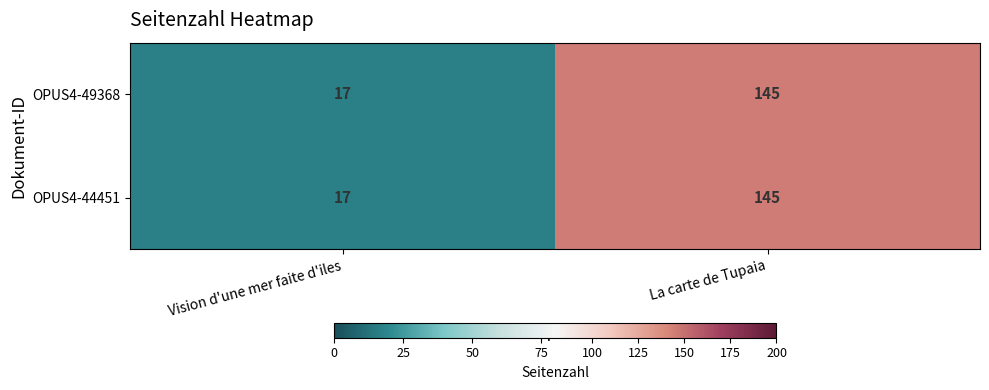

Is it true that OPUS4-44451 equals 6 at Vision d'une mer faite d'iles?

False